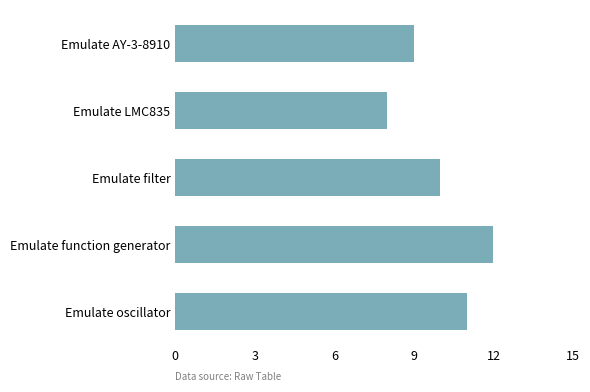

How many data points does each series have?

5